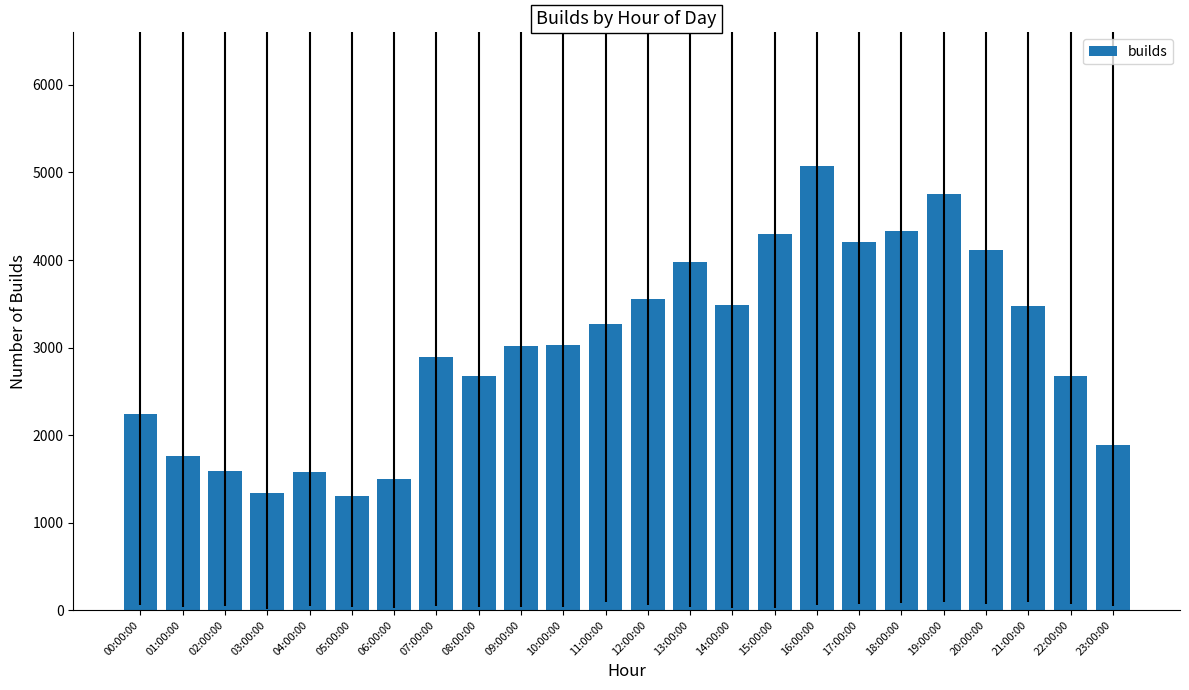

What is the greatest value displayed?

5078